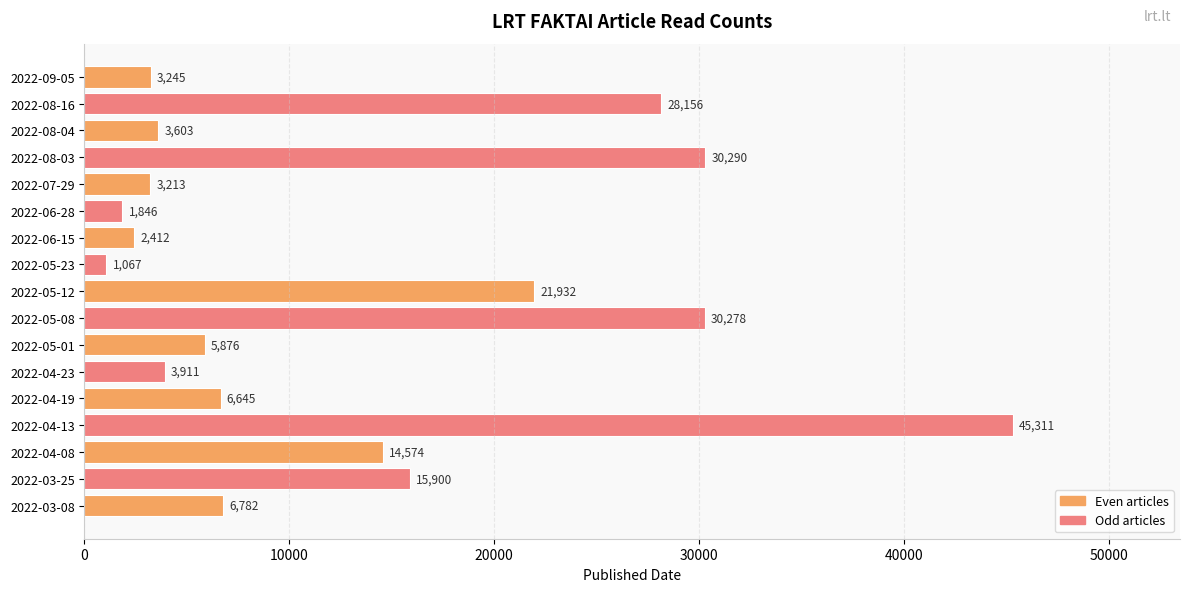

How many bars are there in total?

17